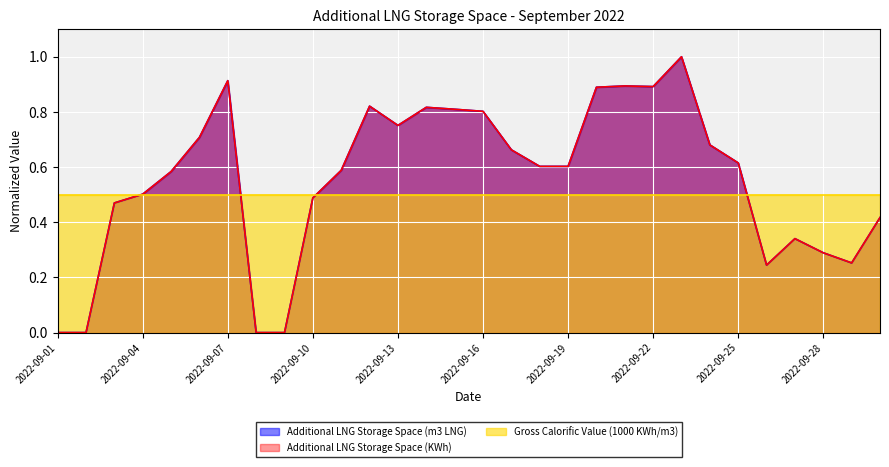

The Additional LNG Storage Space (m3 LNG) series shows 0.0 at 2022-09-09. True or false?

True